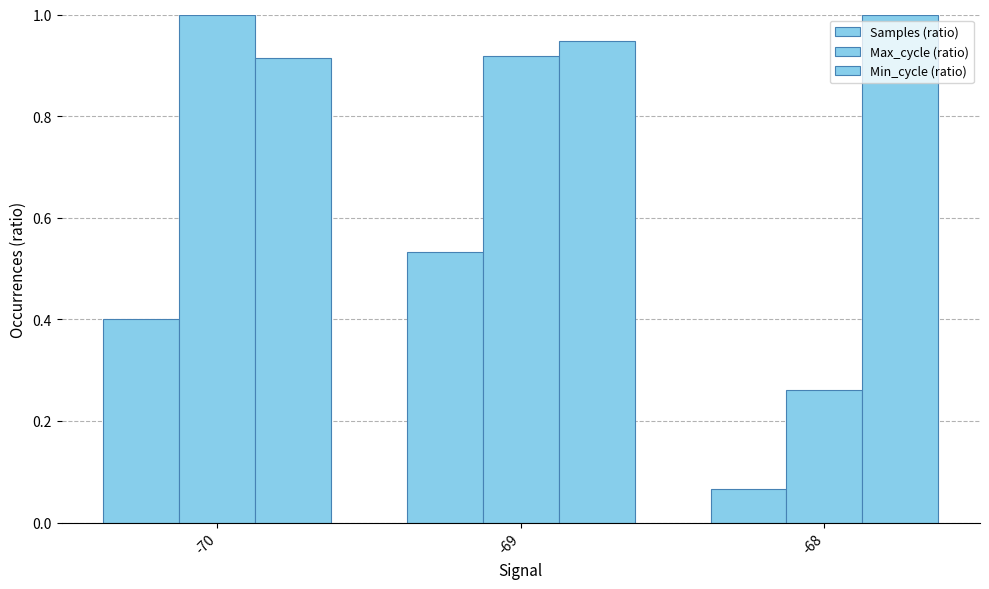

What is the lowest value of the Max_cycle (ratio) series?

0.3